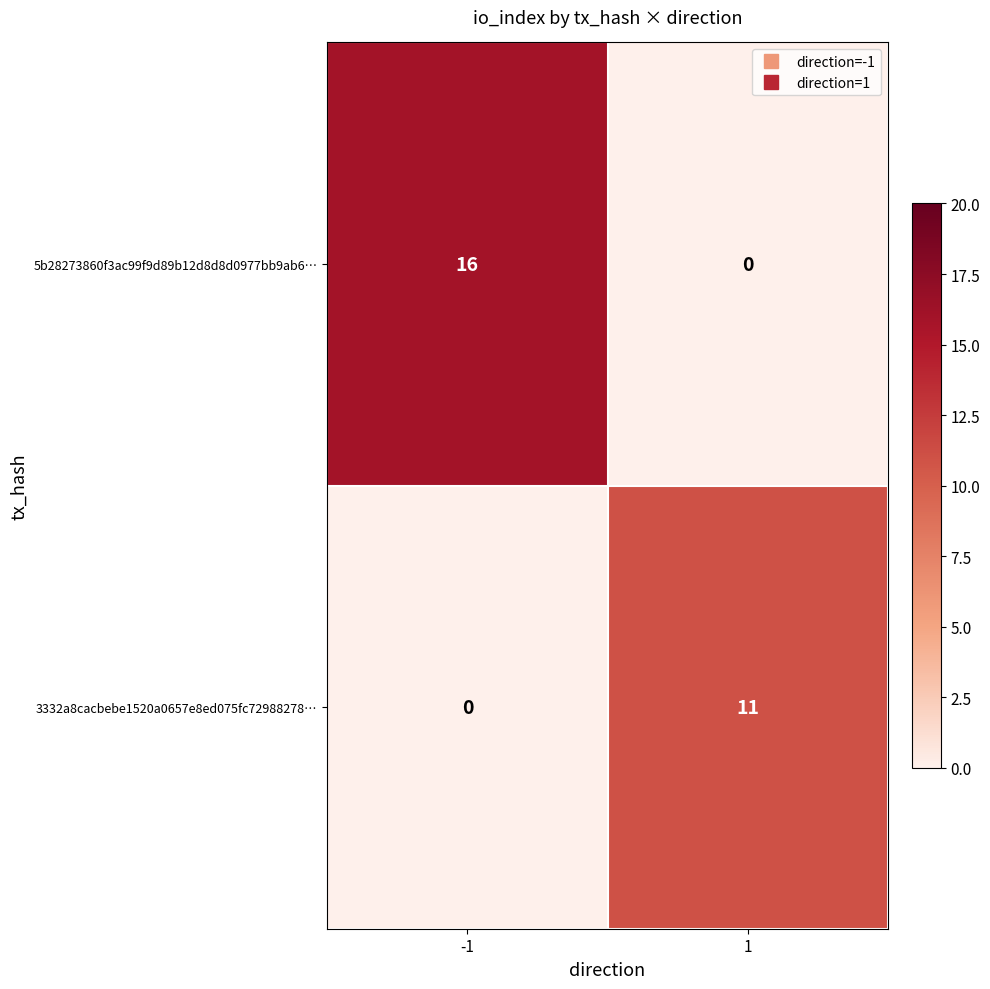

List the series in order of their peak value, highest first.

5b28273860f3ac99f9d89b12d8d8d0977bb9ab6…, 3332a8cacbebe1520a0657e8ed075fc72988278…